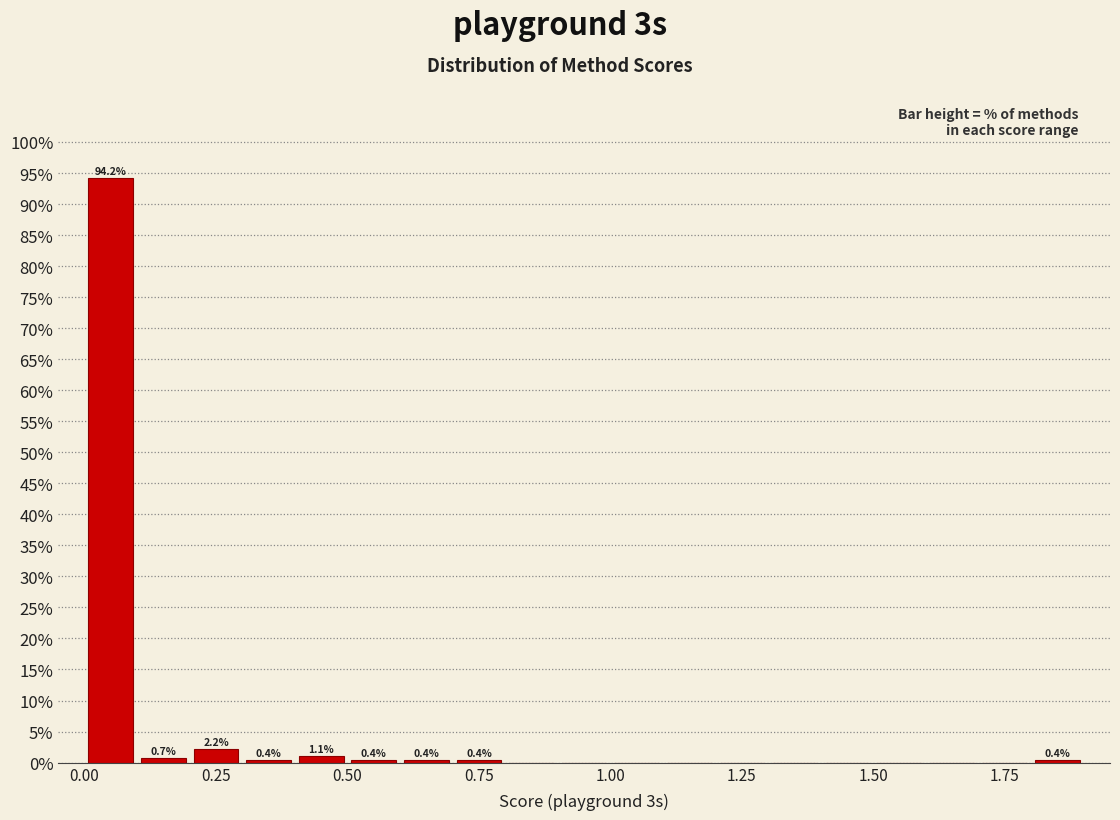

Around what value on the x-axis is the tallest bar? Give the approximate position of its centre, as read against the axis.

0.05